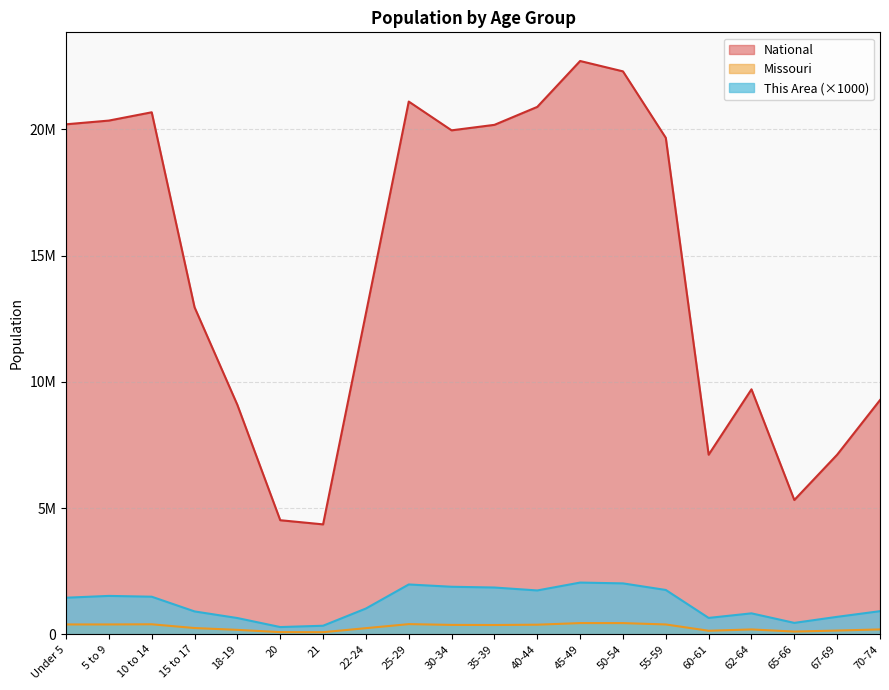

Which series changed the most between 30-34 and 60-61?

National